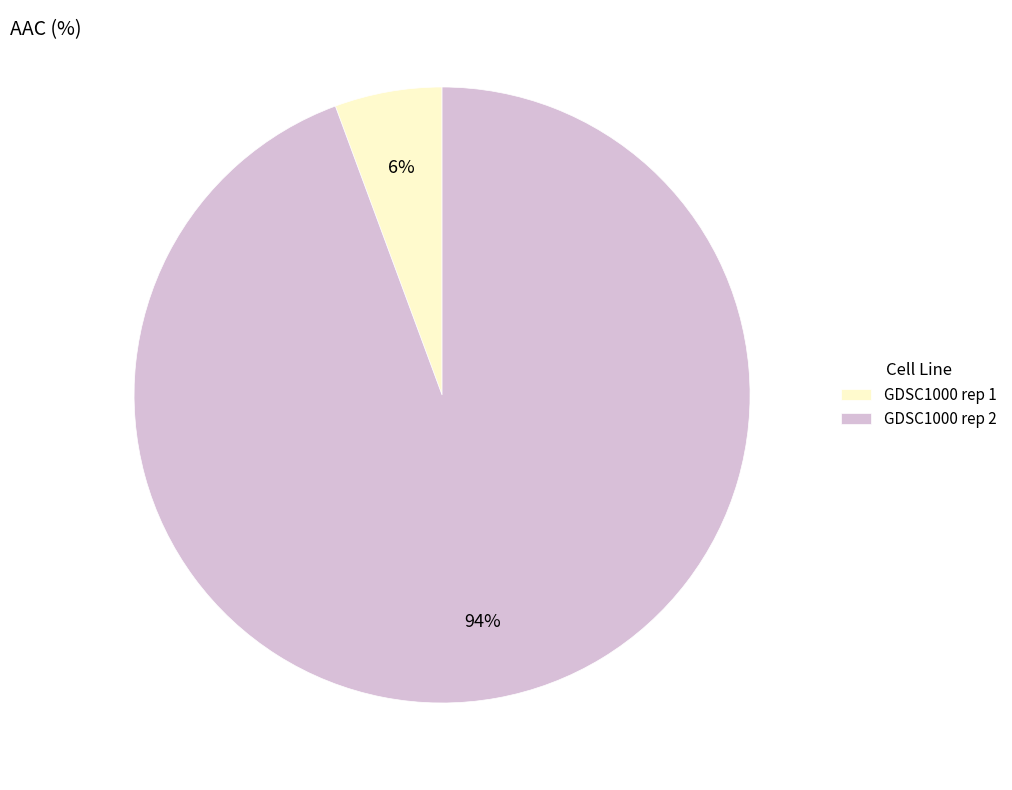

Do GDSC1000 rep 2 and GDSC1000 rep 1 together represent more than half of the pie?

Yes